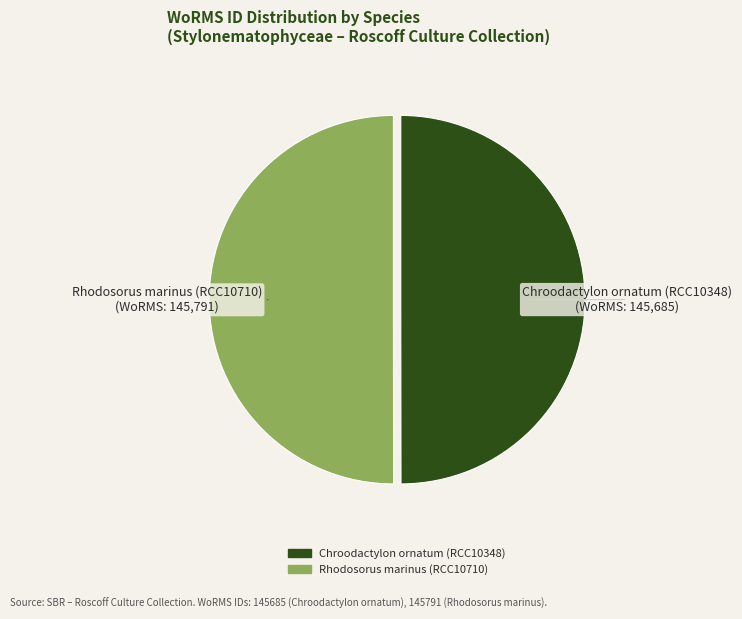

Approximately how many times larger is the value at Rhodosorus marinus (RCC10710) compared to Chroodactylon ornatum (RCC10348)?

1.0